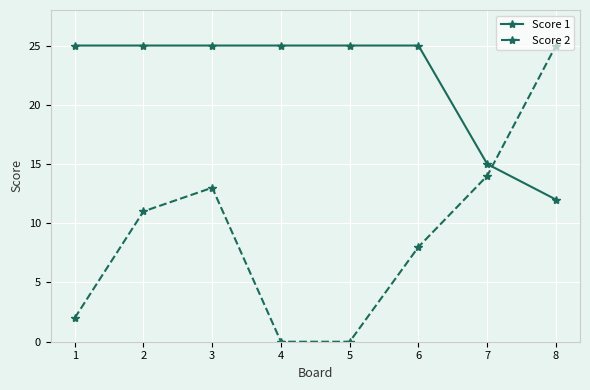

What is the spread (max minus min) of values at 7?

1